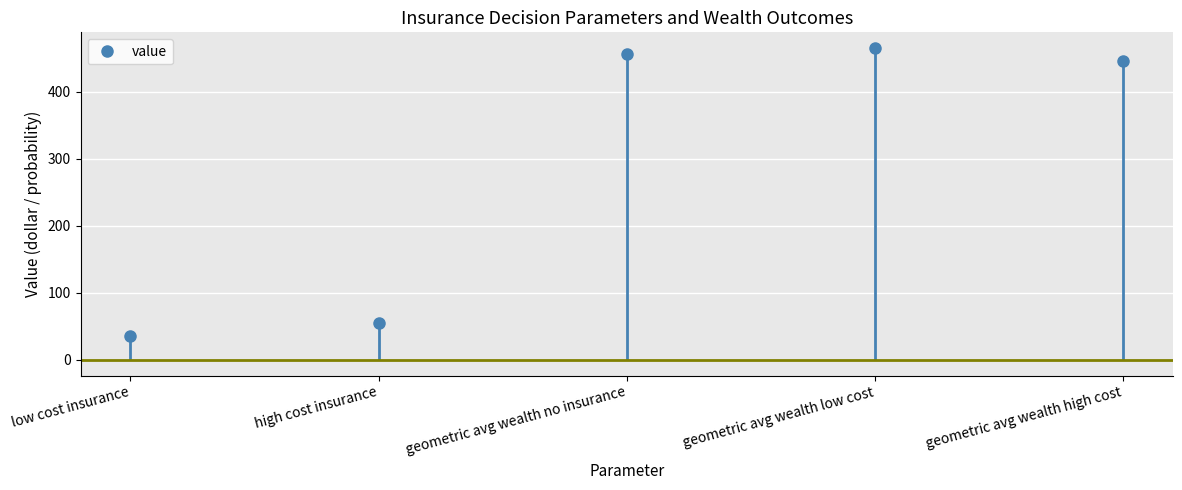

How many lines are shown in the chart?

1